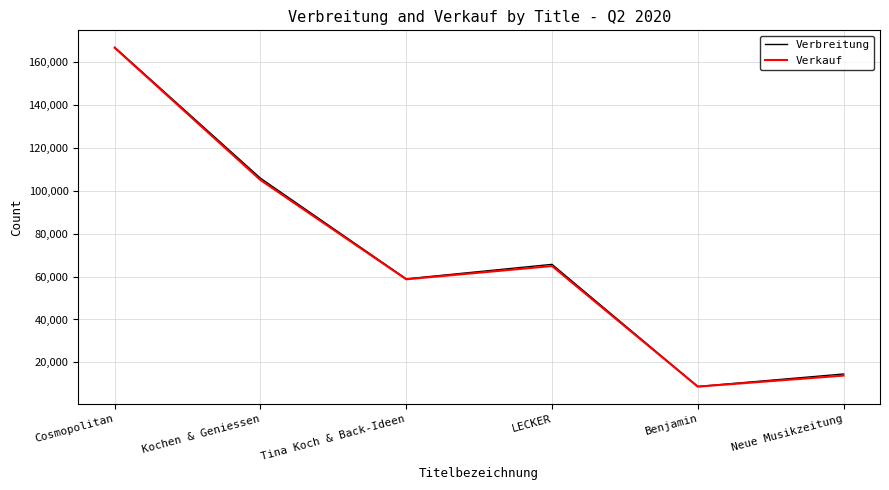

What are all the series names shown in the legend?

Verbreitung, Verkauf